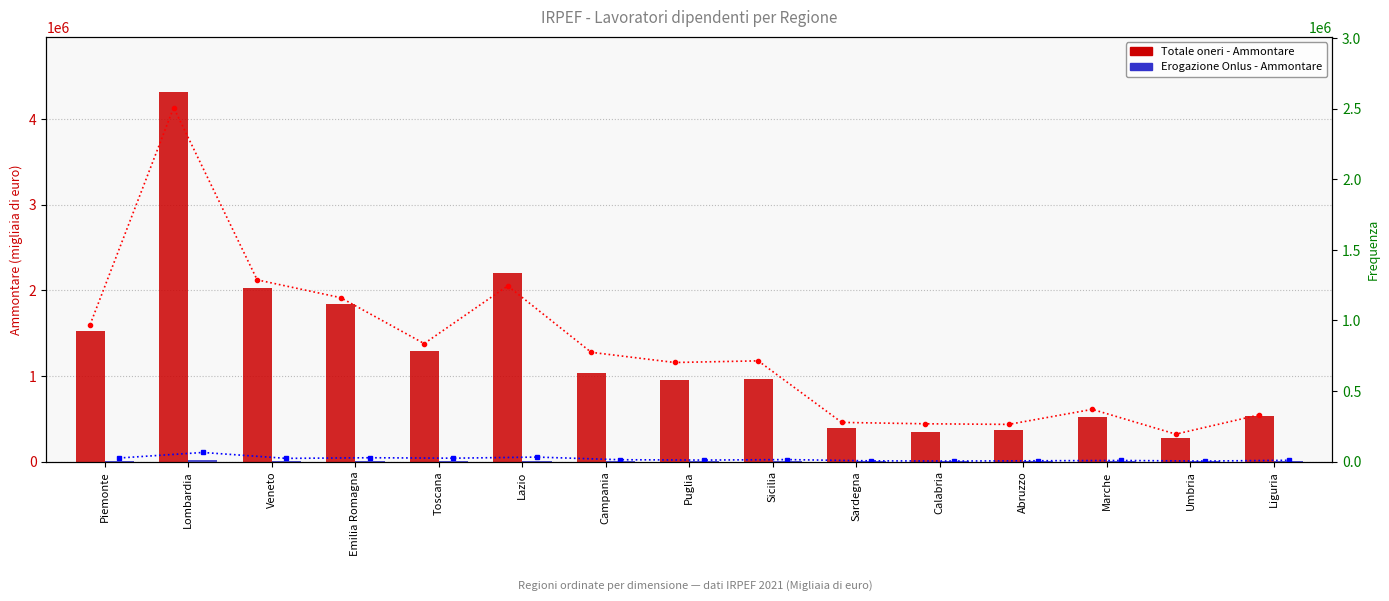

Rank the series at Liguria from lowest to highest value.

Erogazione Onlus - Ammontare, Erogazione Onlus - Frequenza, Totale oneri - Frequenza, Totale oneri - Ammontare